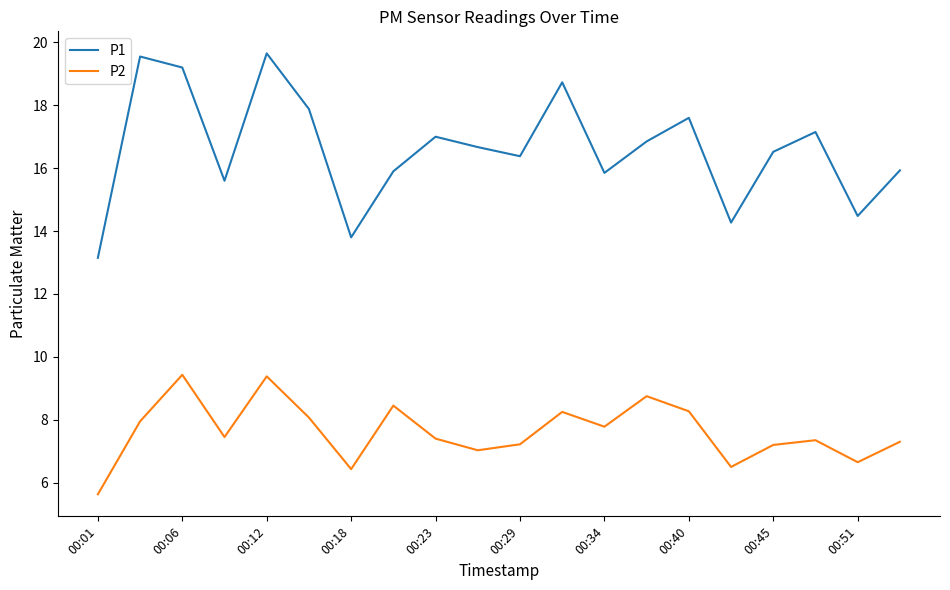

True or false: P1 has more than 0 points higher than both neighbors.

True